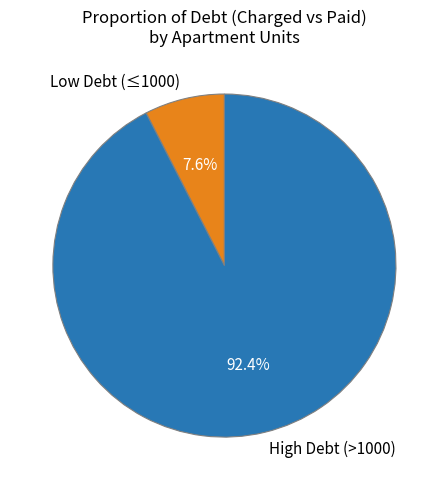

What is the majority slice?

High Debt (>1000)